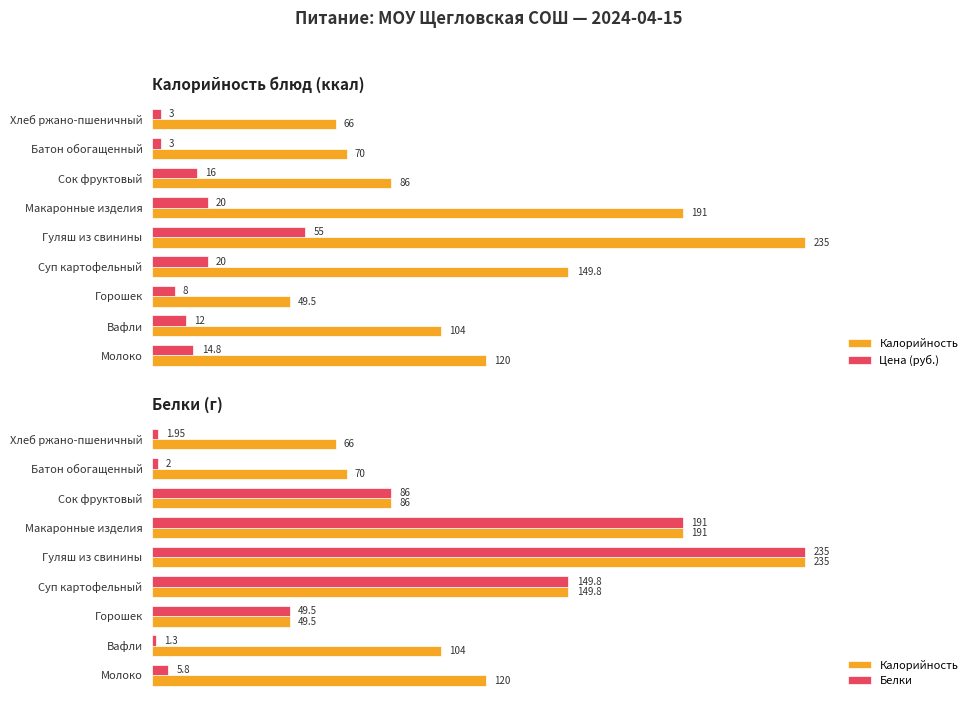

What is the minimum value shown in the chart?

1.3